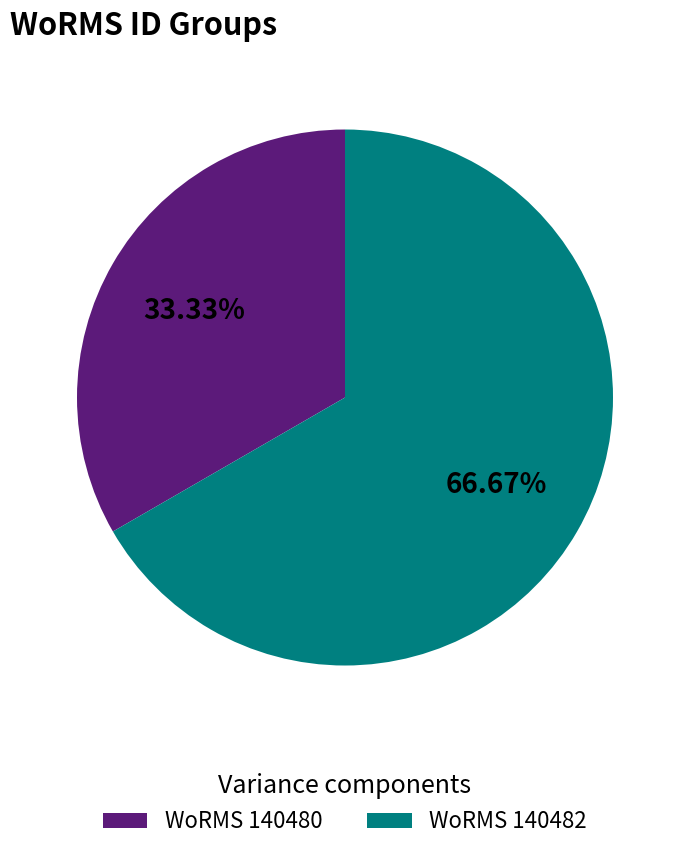

Count the number of slices in the pie.

2